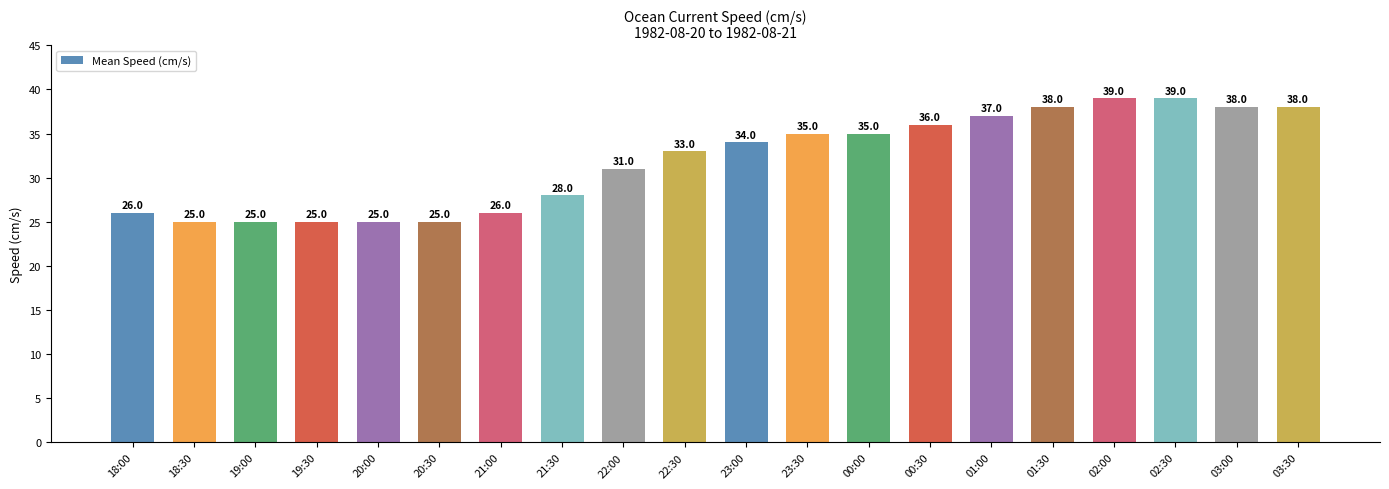

What is the change in value from 20:30 to 02:00?

+14